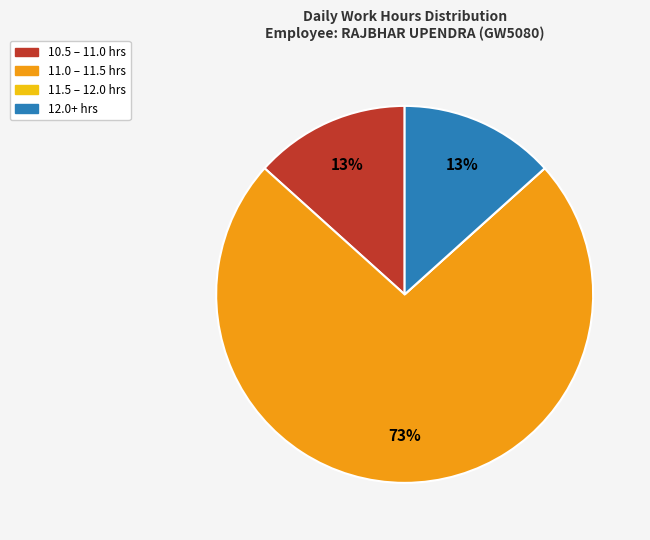

Is there any slice that represents more than half of the pie?

Yes